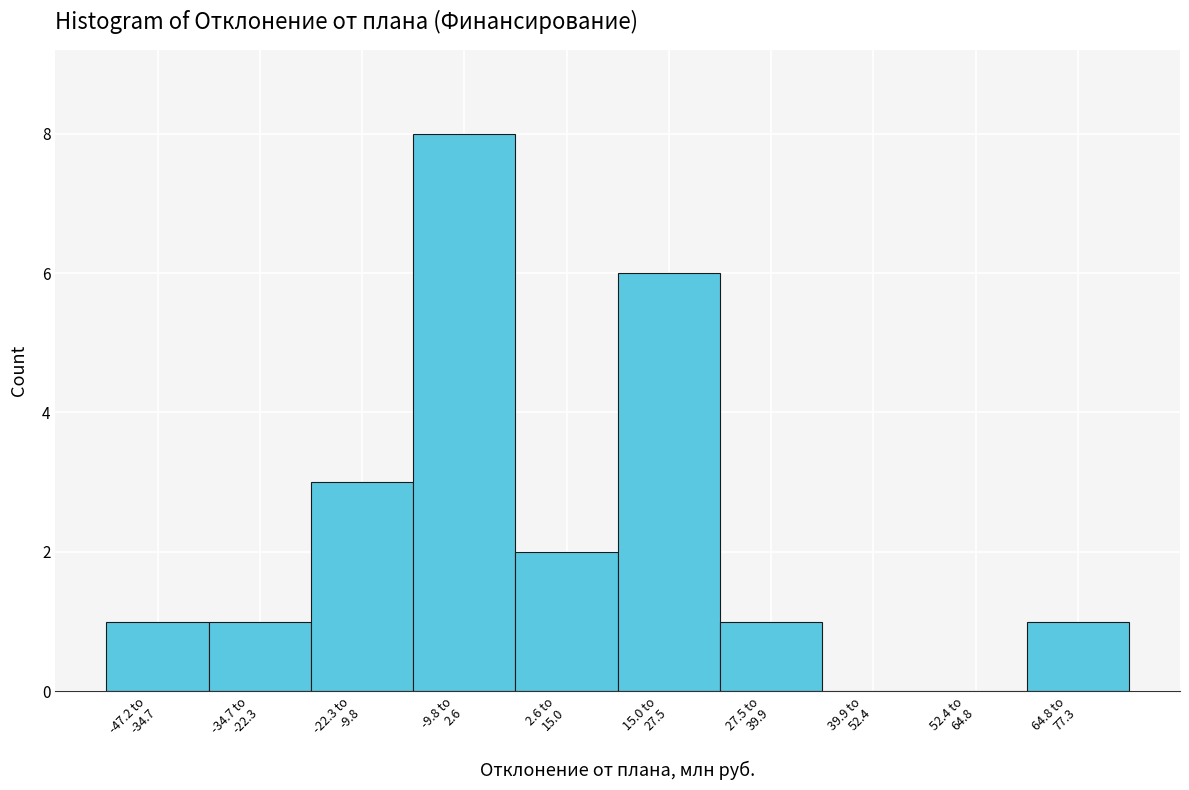

What is the maximum value shown in the chart?

8